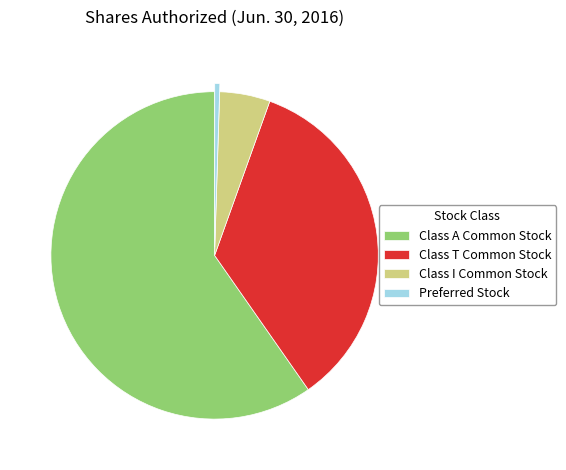

Is it true that Class T Common Stock is 35% of the pie?

True